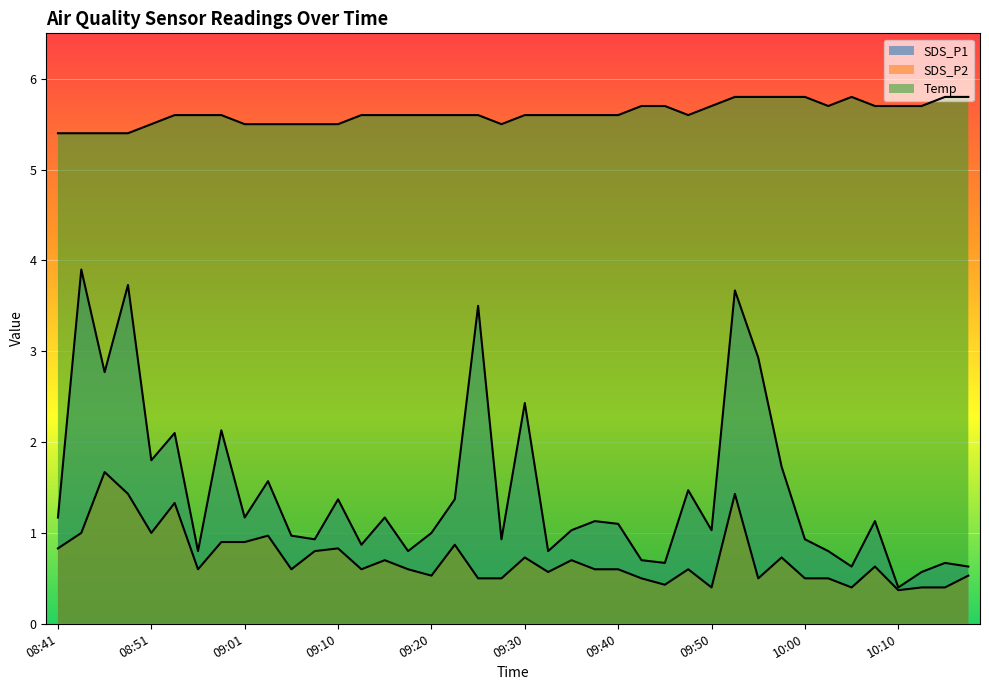

Rank the series by their average value, from highest to lowest.

Temp, SDS_P1, SDS_P2